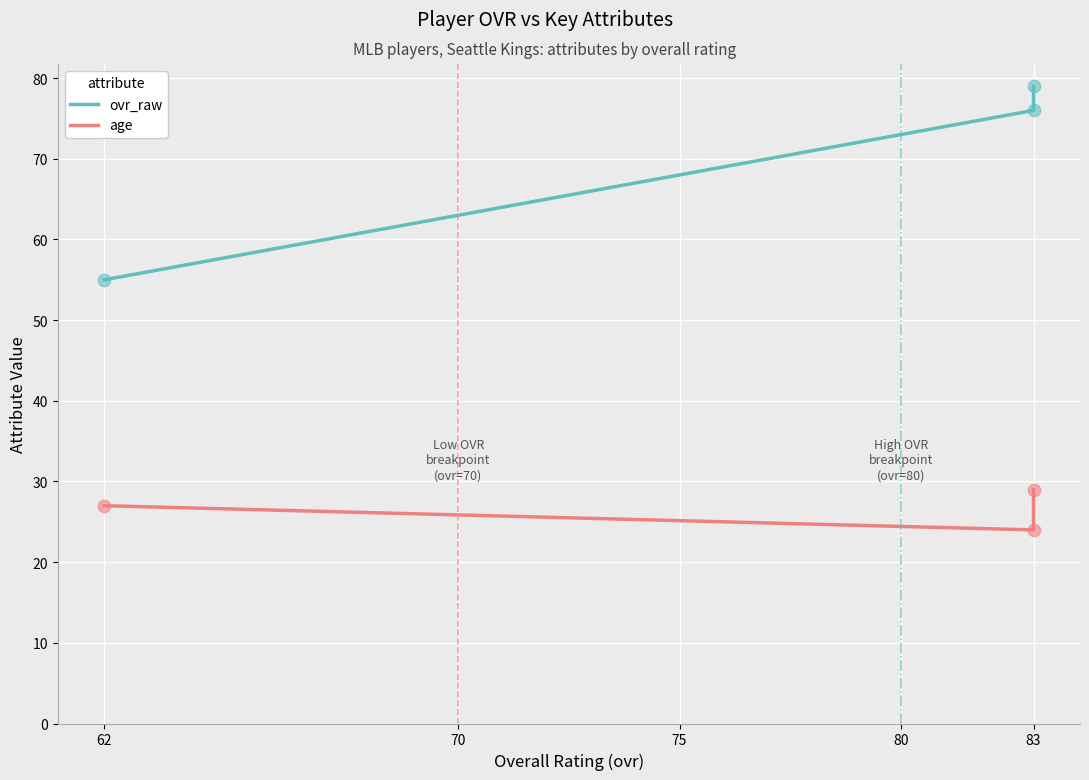

Which series has the largest total across all categories?

ovr_raw